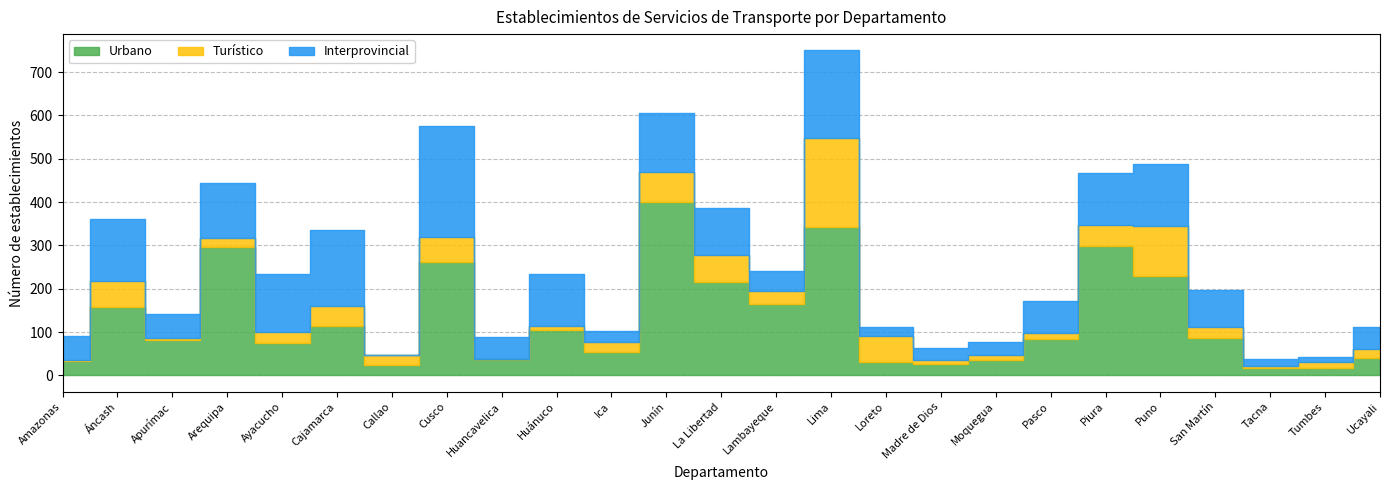

What are all the series names shown in the legend?

Urbano, Turístico, Interprovincial